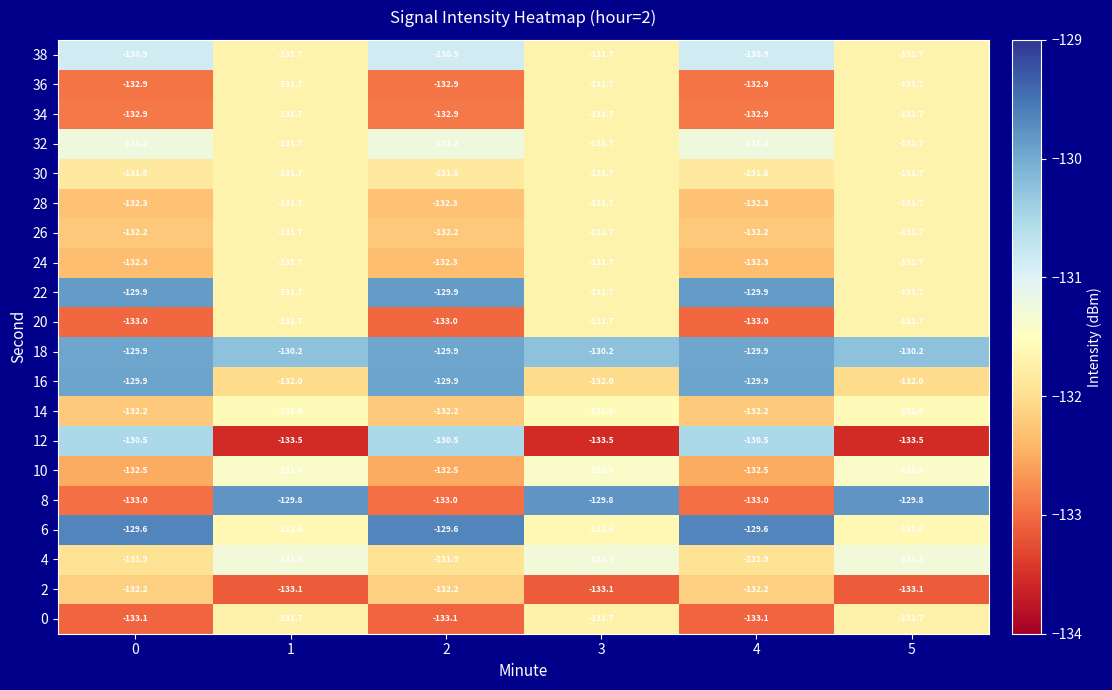

What is the minimum value shown in the chart?

-133.5